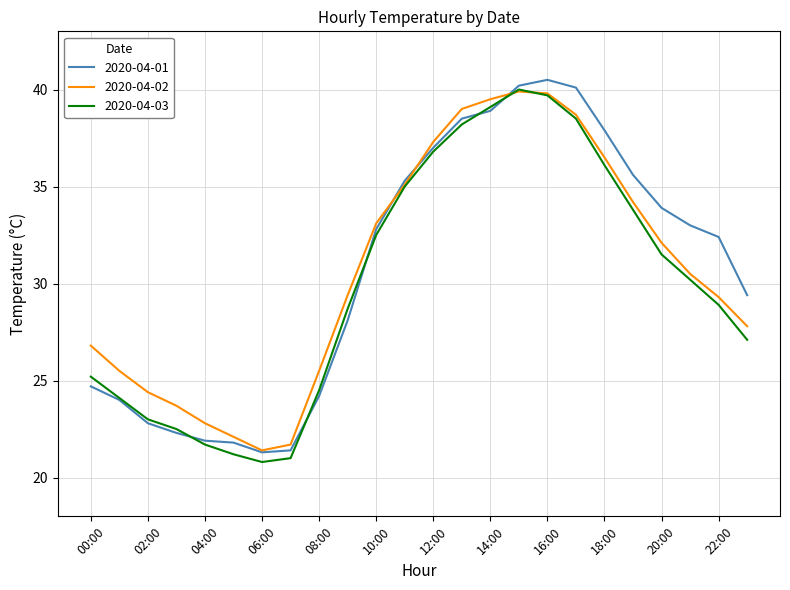

What is the maximum value for 2020-04-01?

40.5